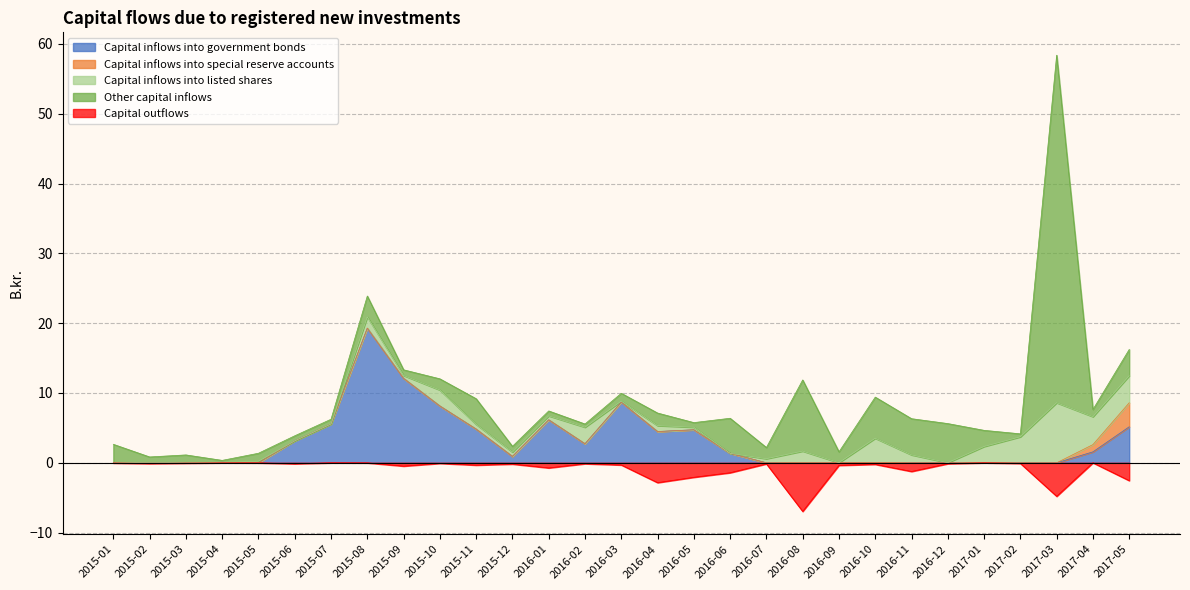

List the labels in order of Other capital inflows value, largest first.

2017-03, 2016-08, 2016-10, 2016-12, 2016-11, 2016-06, 2017-05, 2015-11, 2015-08, 2015-01, 2017-01, 2016-04, 2015-10, 2016-07, 2016-09, 2015-05, 2015-03, 2016-03, 2017-04, 2015-02, 2015-12, 2015-09, 2015-06, 2016-01, 2015-07, 2016-05, 2016-02, 2017-02, 2015-04